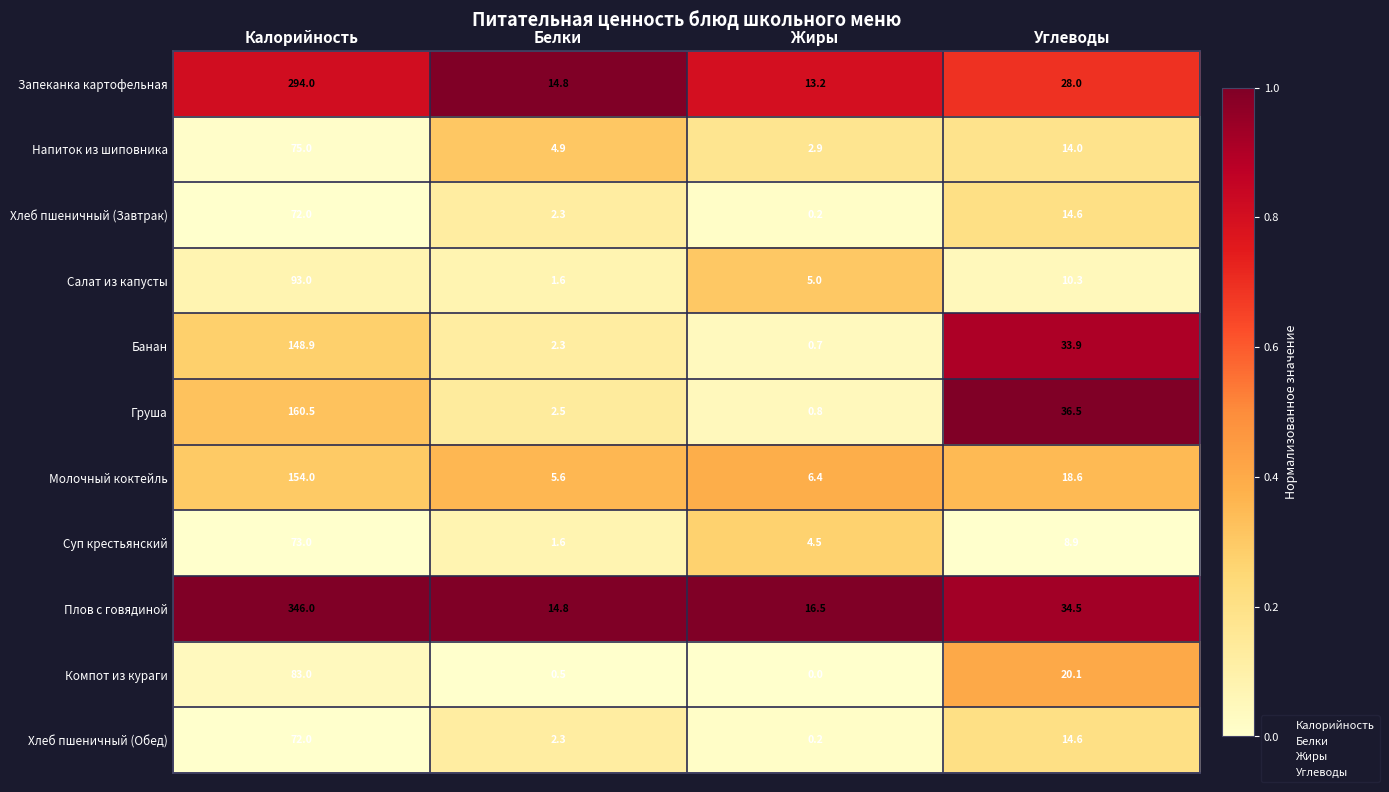

What is the average value of the Напиток из шиповника series?

24.2